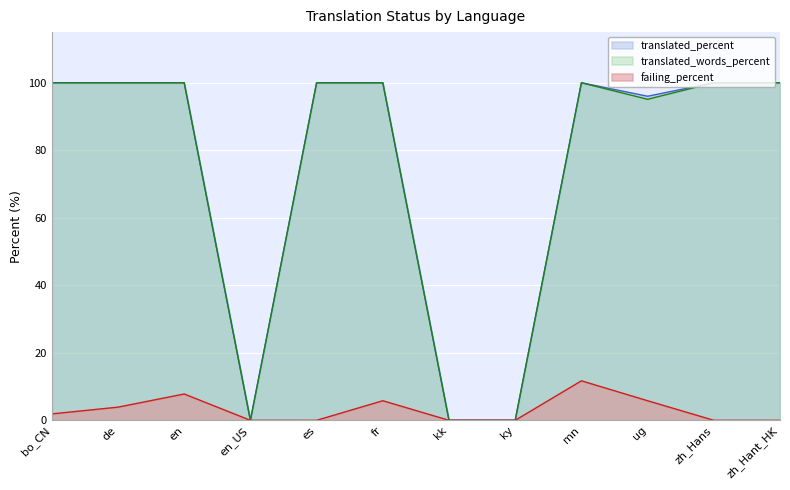

Is the value of failing_percent at zh_Hans greater than the value of translated_words_percent at zh_Hans?

No